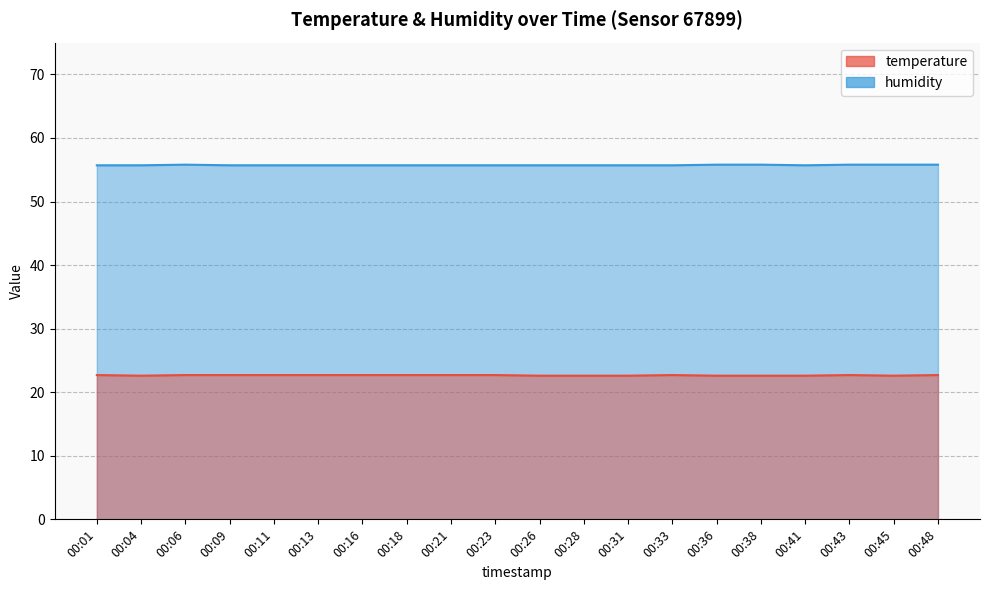

What is the total value across all series at 00:31?

78.3